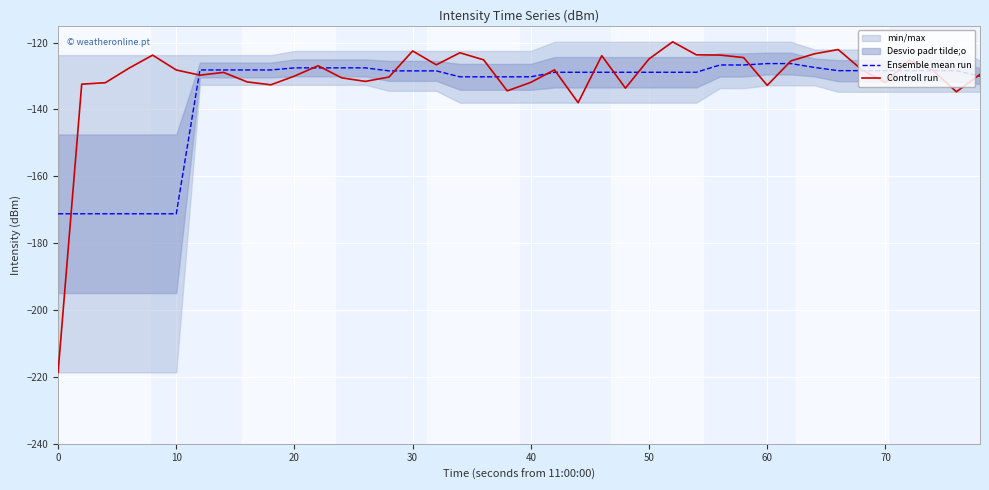

Reading left to right, extract all data points from this chart.

Ensemble mean run: -171.2	-171.2	-171.2	-171.2	-171.2	-171.2	-128.2	-128.2	-128.2	-128.2	-127.6	-127.6	-127.6	-127.6	-128.5	-128.5	-128.5	-130.3	-130.3	-130.3	-130.3	-128.9	-128.9	-128.9	-128.9	-128.9	-128.9	-128.9	-126.7	-126.7	-126.3	-126.3	-127.4	-128.4	-128.4	-128.4	-128.4	-128.4	-128.4	-130.0
Controll run: -218.7	-132.5	-132.0	-127.7	-123.8	-128.2	-129.8	-128.9	-131.8	-132.6	-130.0	-126.9	-130.6	-131.6	-130.3	-122.5	-126.7	-123.1	-125.2	-134.4	-131.9	-128.2	-138.0	-123.9	-133.6	-124.9	-119.8	-123.7	-123.7	-124.5	-132.8	-125.5	-123.4	-122.1	-128.1	-131.9	-125.4	-128.3	-134.7	-129.5